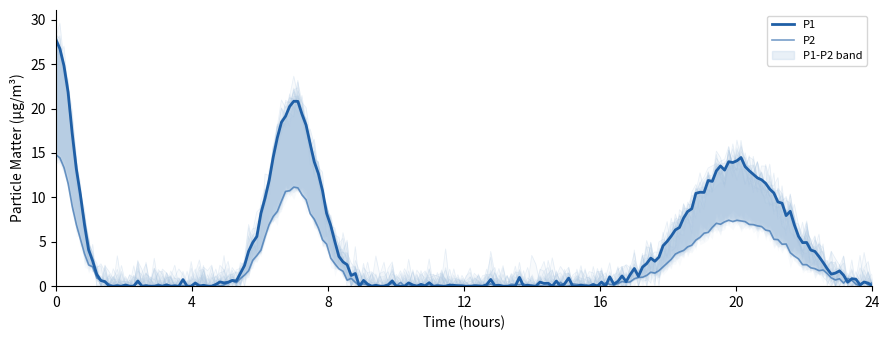

At how many categories does at least one series exceed 15?

40